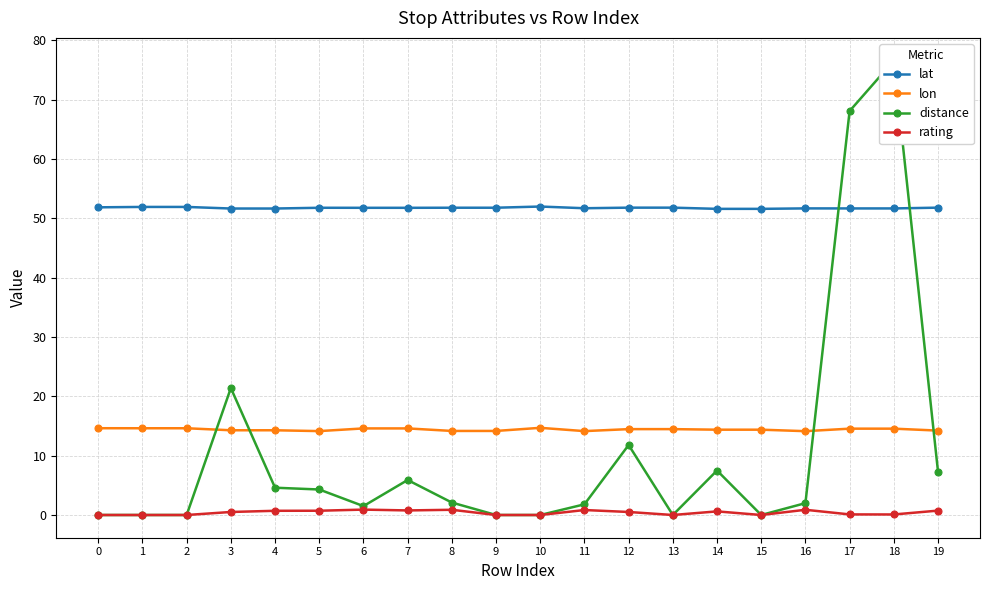

At 4, list the series in order from smallest to largest.

rating, distance, lon, lat